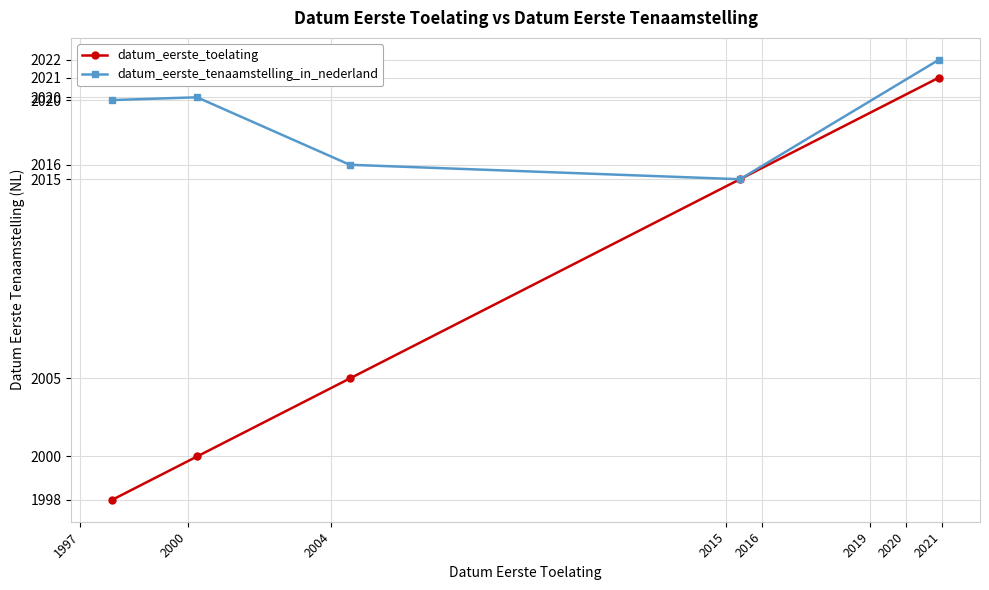

Is this an area chart (filled region under the line)?

No